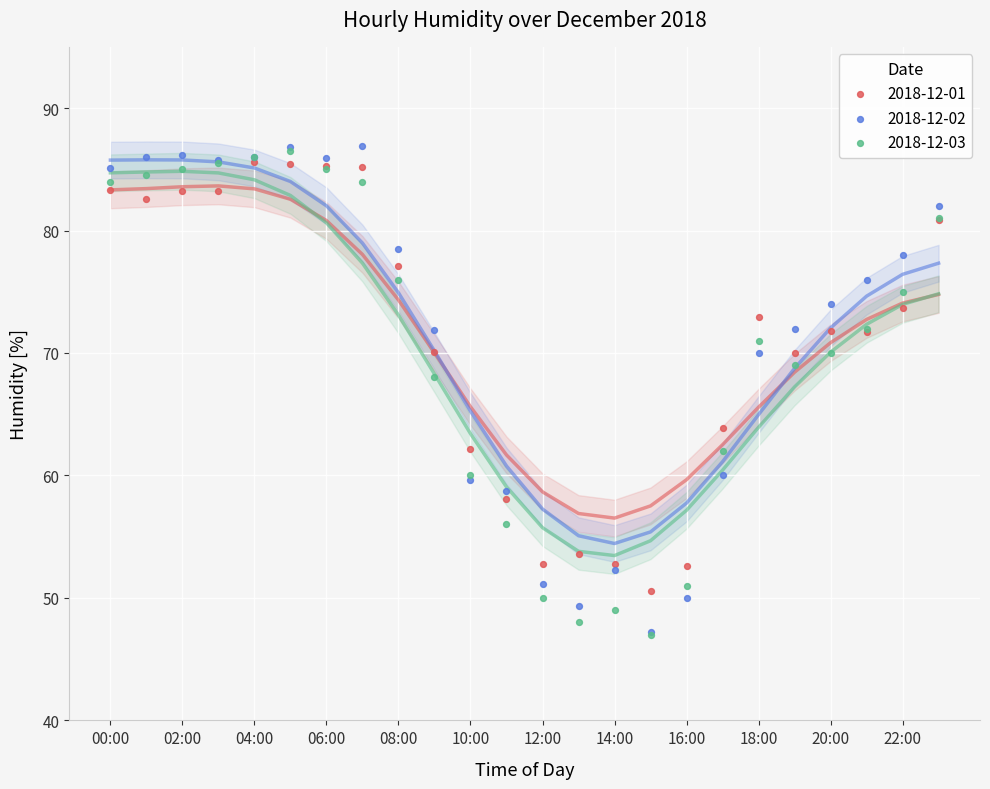

What are all the series names shown in the legend?

2018-12-01, 2018-12-02, 2018-12-03